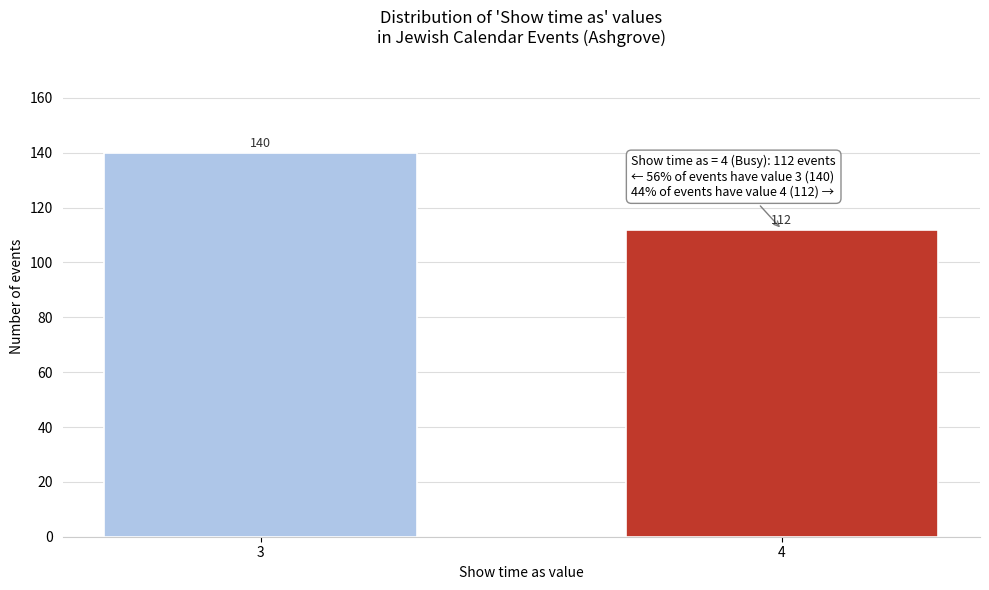

Reading left to right, transcribe all the data shown in this chart.

3=140	4=112